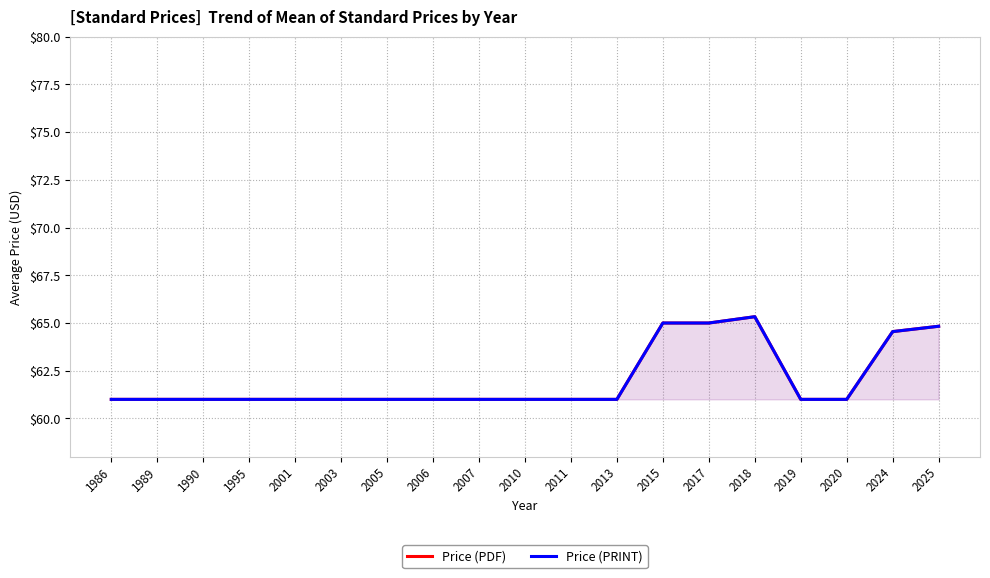

How many data points in Price (PDF) are above 61?

5